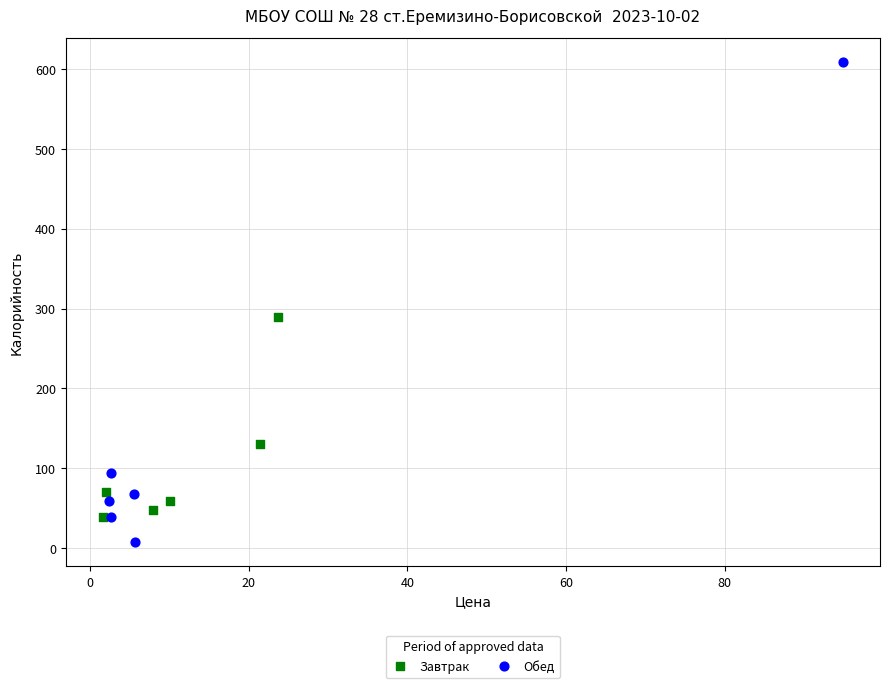

Which series has the widest spread of Y values?

Обед